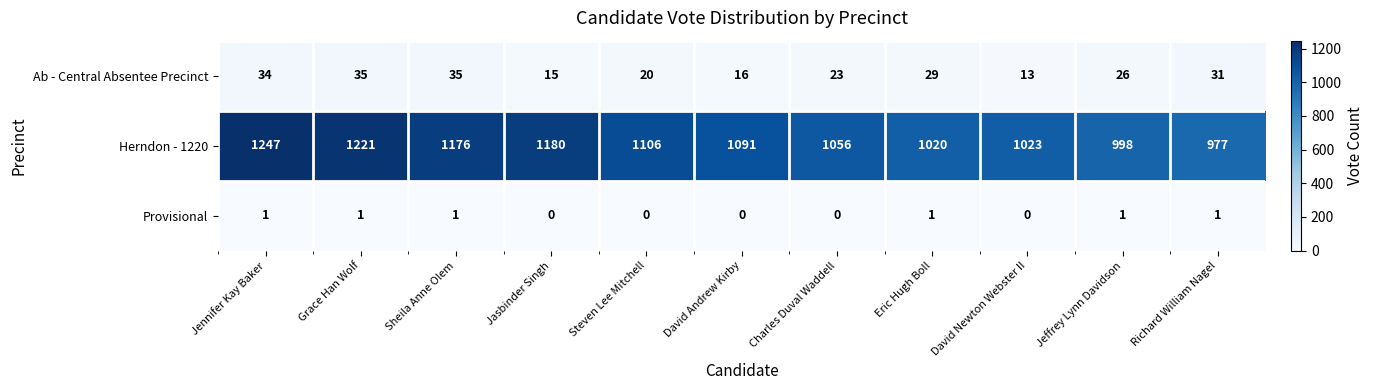

Which category has the lowest value in the Ab - Central Absentee Precinct series?

David Newton Webster II